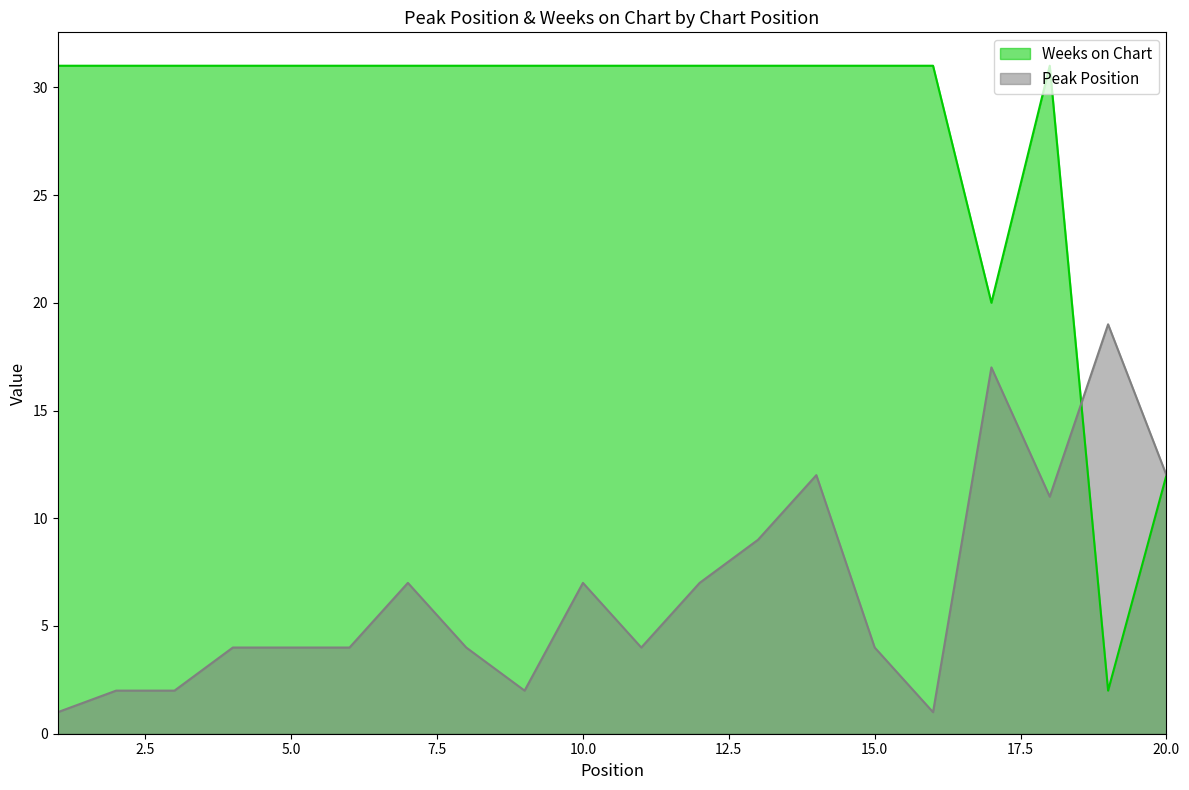

Which series changed the most between 15.0 and 20.0?

Weeks on Chart